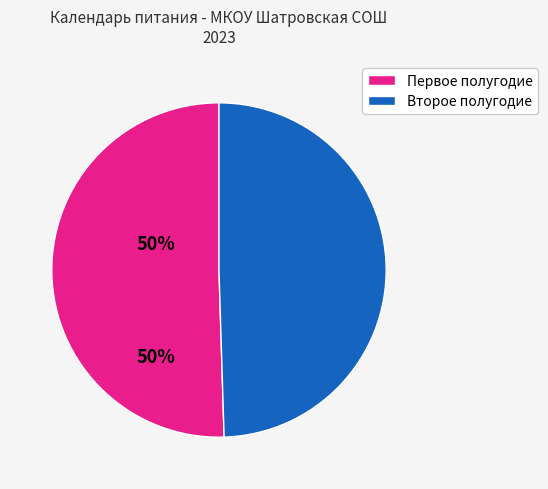

Does Второе полугодие represent more than half of the total?

No